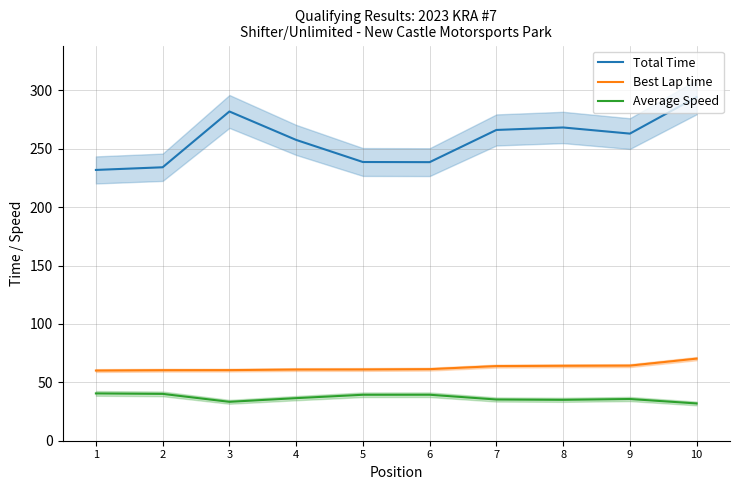

True or false: Total Time and Best Lap time intersect in this chart.

False